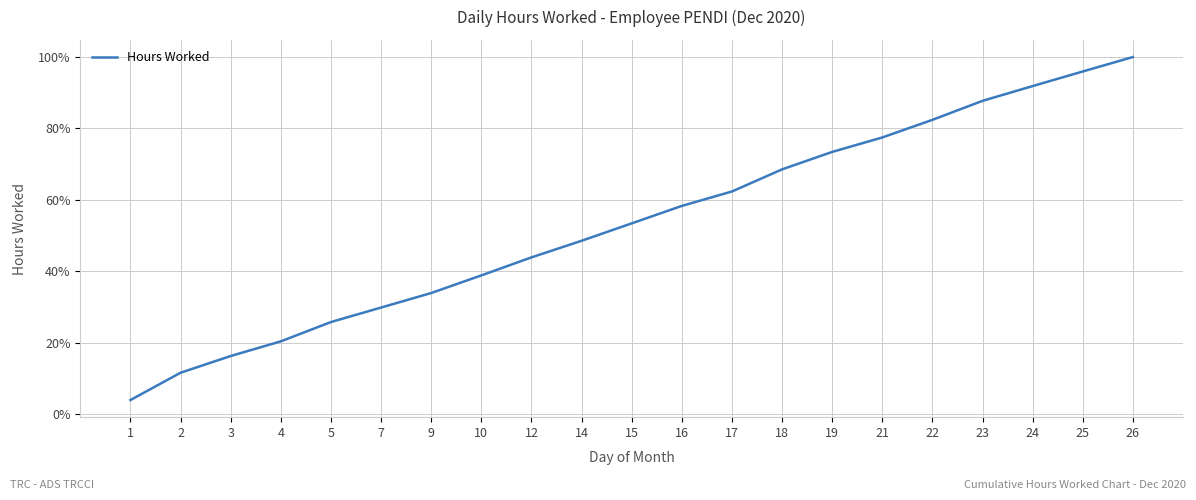

What is the maximum value shown in the chart?

100.0